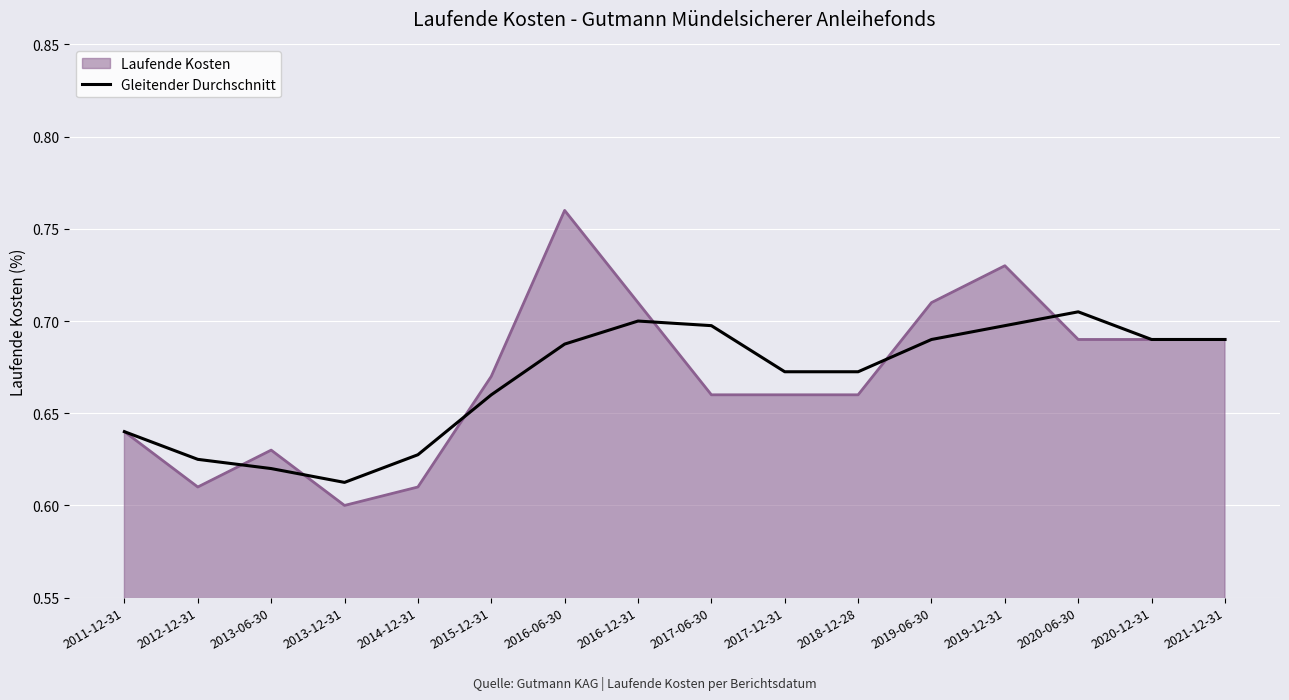

At 2014-12-31, list the series in order from smallest to largest.

Laufende Kosten, Gleitender Durchschnitt